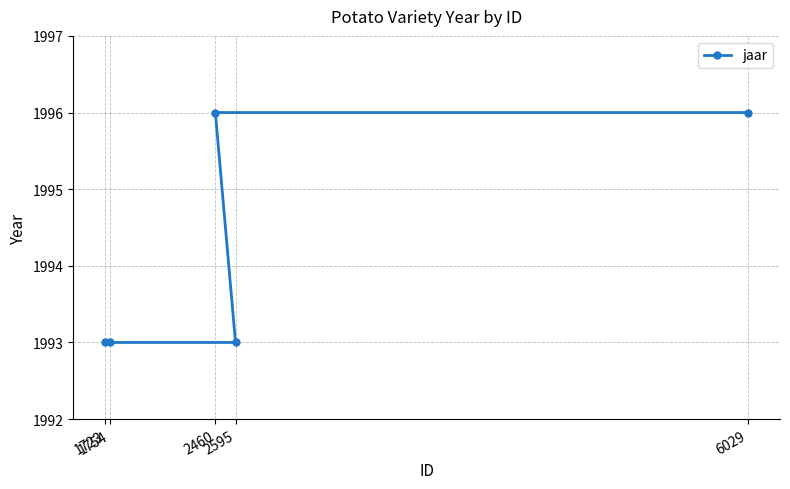

Does the chart display data point markers on the line(s)?

Yes